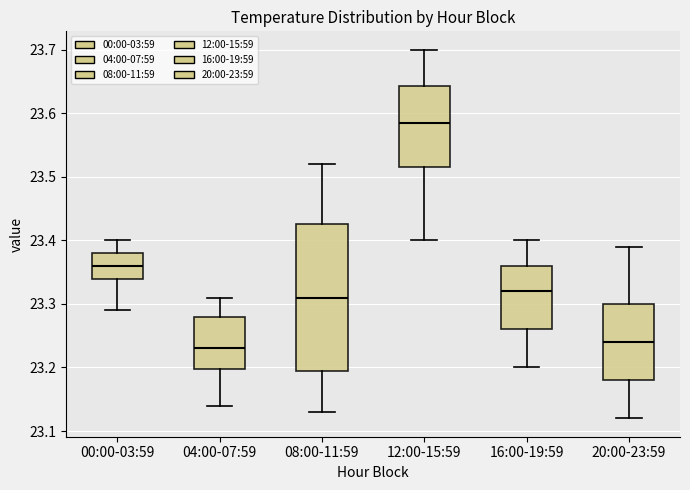

Comparing the boxes themselves (not the whiskers), which one is the tallest?

08:00-11:59